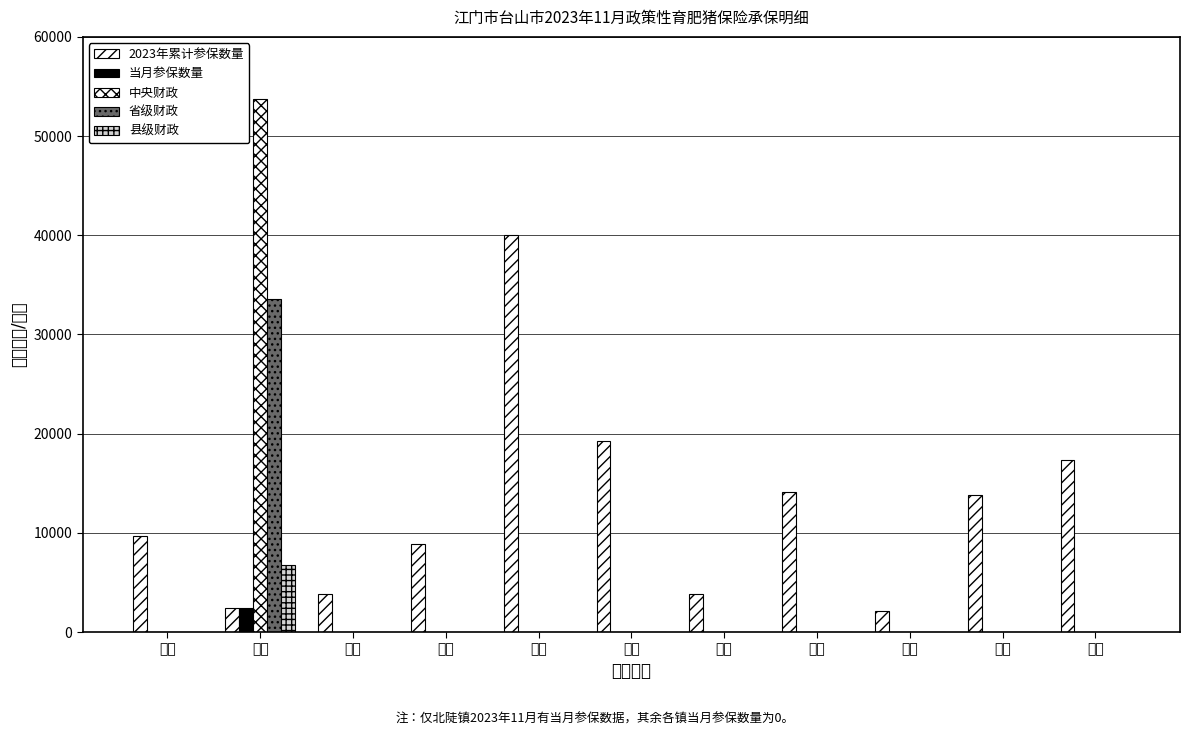

Which category has the lowest value across all series?

白沙